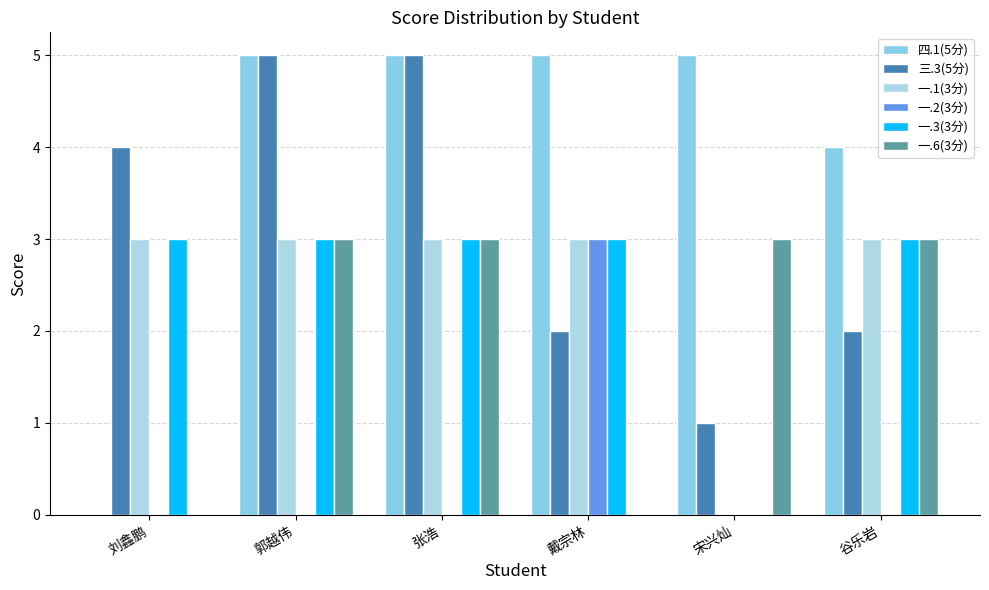

What is the sum of all 一.2(3分) values?

3